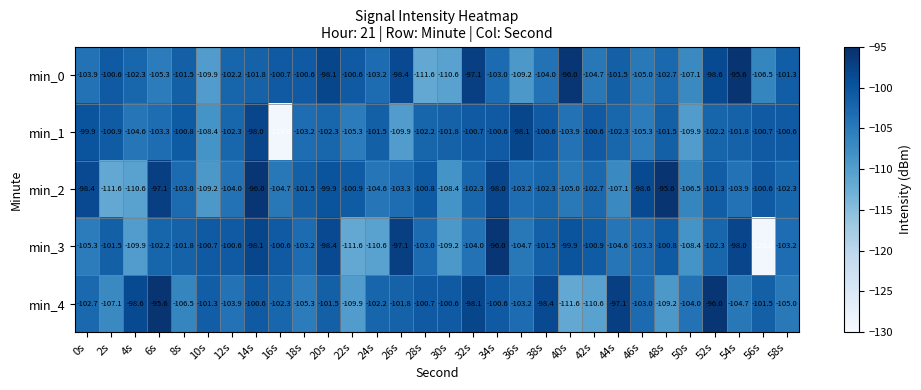

What is the average value of the min_0 series?

-102.8